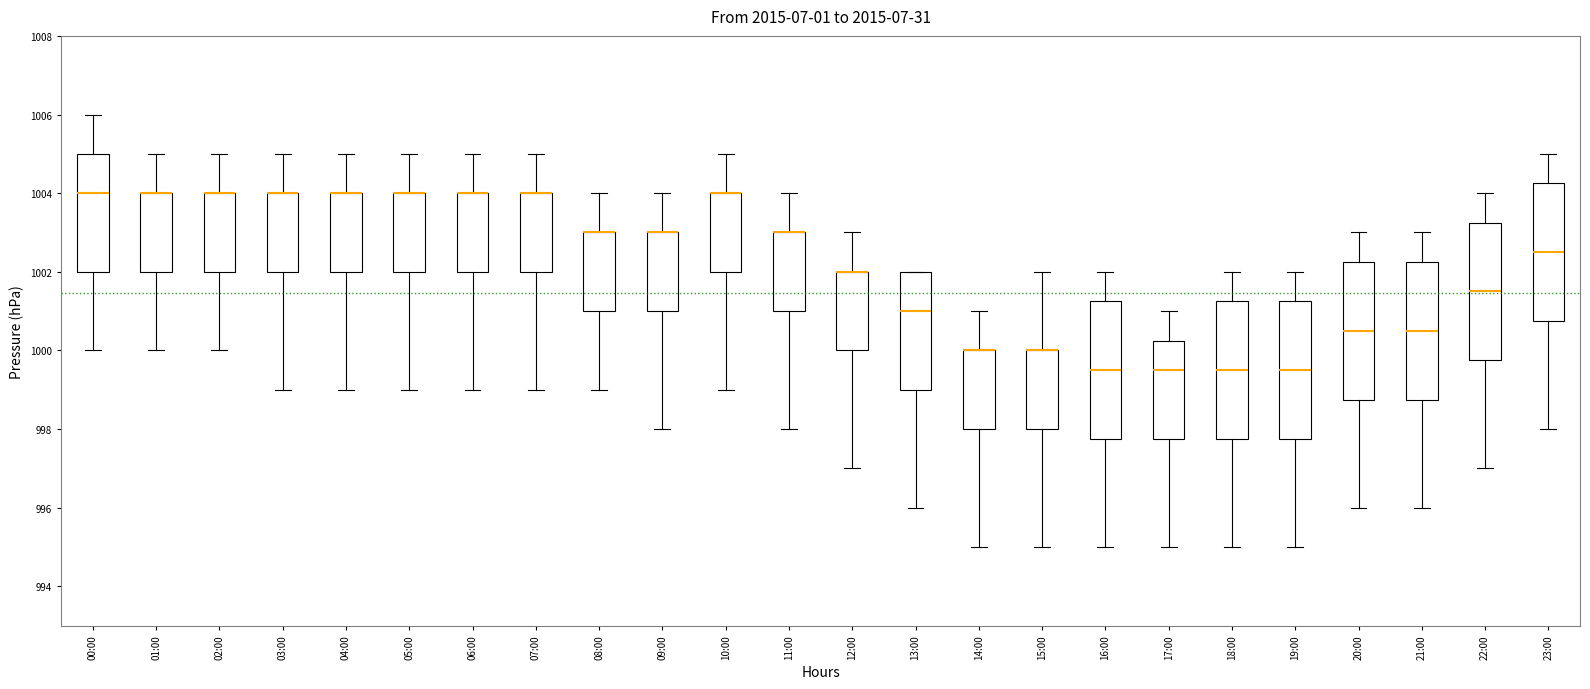

Reading left to right, transcribe this box plot: for each box, give where its median line is, the range the box spans, and where its two whiskers end, as read against the y-axis. The values are not printed on the chart, so give them approximately, as read against the axis.

00:00: median 1004.0, box 1002.0 to 1005.0, whiskers 1000.0 to 1006.0
01:00: median 1004.0 (drawn on the box's upper edge), box 1002.0 to 1004.0, whiskers 1000.0 to 1005.0
02:00: median 1004.0 (drawn on the box's upper edge), box 1002.0 to 1004.0, whiskers 1000.0 to 1005.0
03:00: median 1004.0 (drawn on the box's upper edge), box 1002.0 to 1004.0, whiskers 999.0 to 1005.0
04:00: median 1004.0 (drawn on the box's upper edge), box 1002.0 to 1004.0, whiskers 999.0 to 1005.0
05:00: median 1004.0 (drawn on the box's upper edge), box 1002.0 to 1004.0, whiskers 999.0 to 1005.0
06:00: median 1004.0 (drawn on the box's upper edge), box 1002.0 to 1004.0, whiskers 999.0 to 1005.0
07:00: median 1004.0 (drawn on the box's upper edge), box 1002.0 to 1004.0, whiskers 999.0 to 1005.0
08:00: median 1003.0 (drawn on the box's upper edge), box 1001.0 to 1003.0, whiskers 999.0 to 1004.0
09:00: median 1003.0 (drawn on the box's upper edge), box 1001.0 to 1003.0, whiskers 998.0 to 1004.0
10:00: median 1004.0 (drawn on the box's upper edge), box 1002.0 to 1004.0, whiskers 999.0 to 1005.0
11:00: median 1003.0 (drawn on the box's upper edge), box 1001.0 to 1003.0, whiskers 998.0 to 1004.0
12:00: median 1002.0 (drawn on the box's upper edge), box 1000.0 to 1002.0, whiskers 997.0 to 1003.0
13:00: median 1001.0, box 999.0 to 1002.0, whiskers 996.0 to 1002.0
14:00: median 1000.0 (drawn on the box's upper edge), box 998.0 to 1000.0, whiskers 995.0 to 1001.0
15:00: median 1000.0 (drawn on the box's upper edge), box 998.0 to 1000.0, whiskers 995.0 to 1002.0
16:00: median 999.6, box 997.8 to 1001.2, whiskers 995.0 to 1002.0
17:00: median 999.6, box 997.8 to 1000.2, whiskers 995.0 to 1001.0
18:00: median 999.6, box 997.8 to 1001.2, whiskers 995.0 to 1002.0
19:00: median 999.6, box 997.8 to 1001.2, whiskers 995.0 to 1002.0
20:00: median 1000.6, box 998.8 to 1002.2, whiskers 996.0 to 1003.0
21:00: median 1000.6, box 998.8 to 1002.2, whiskers 996.0 to 1003.0
22:00: median 1001.6, box 999.8 to 1003.2, whiskers 997.0 to 1004.0
23:00: median 1002.6, box 1000.8 to 1004.2, whiskers 998.0 to 1005.0